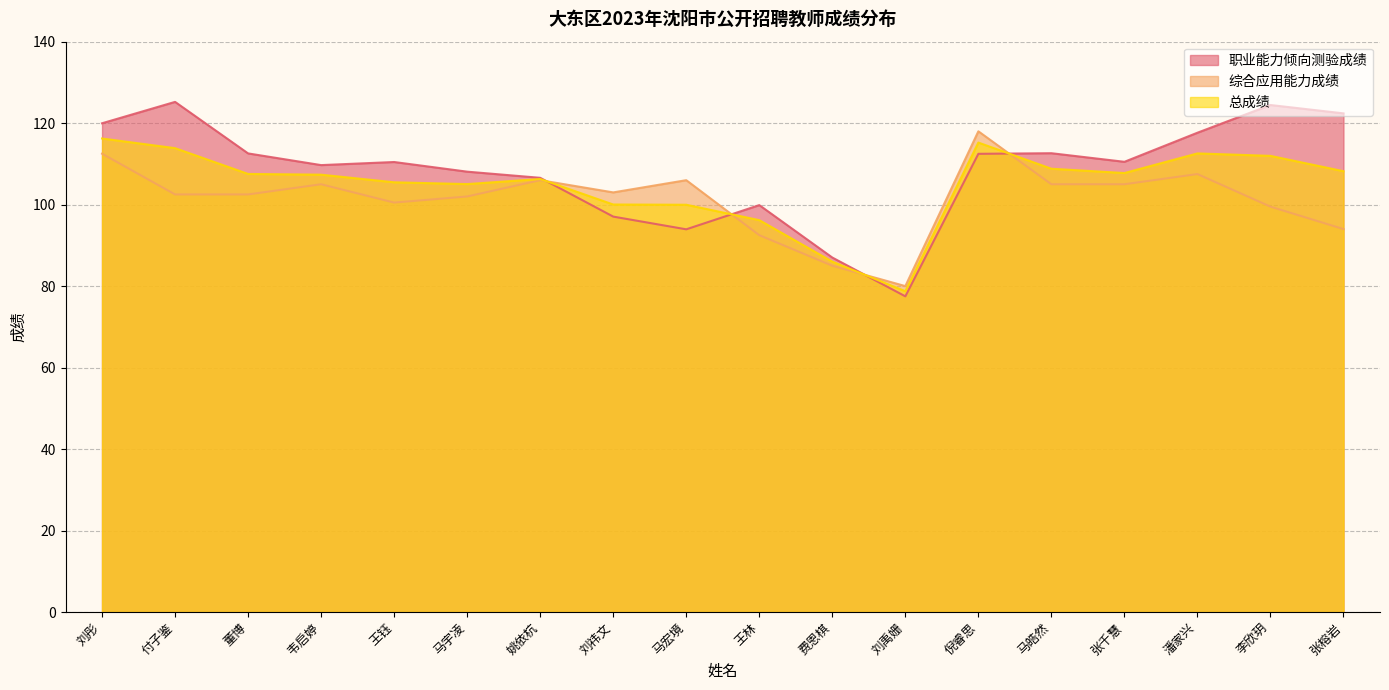

What is the difference between the 综合应用能力成绩 values at 刘彤 and 韦启婷?

7.5